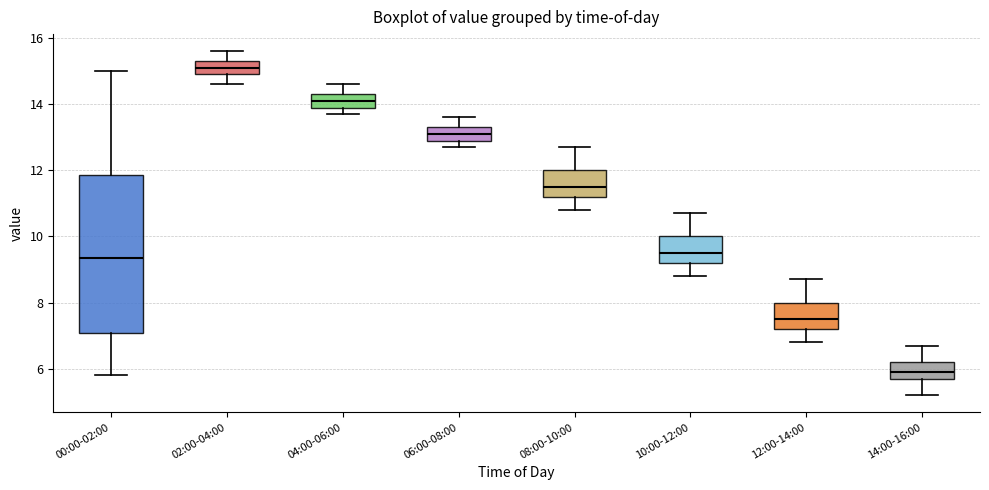

Where does the upper whisker of the box for 08:00-10:00 end on the y-axis? The values are not printed on the chart, so give them approximately, as read against the axis.

12.8